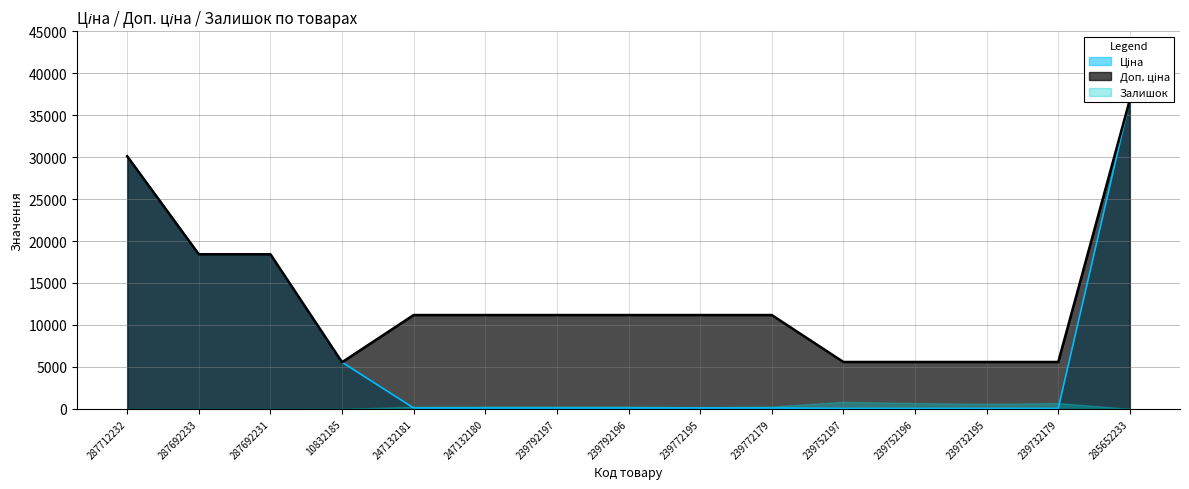

What is the total value across all series at 239772179?

11293.8